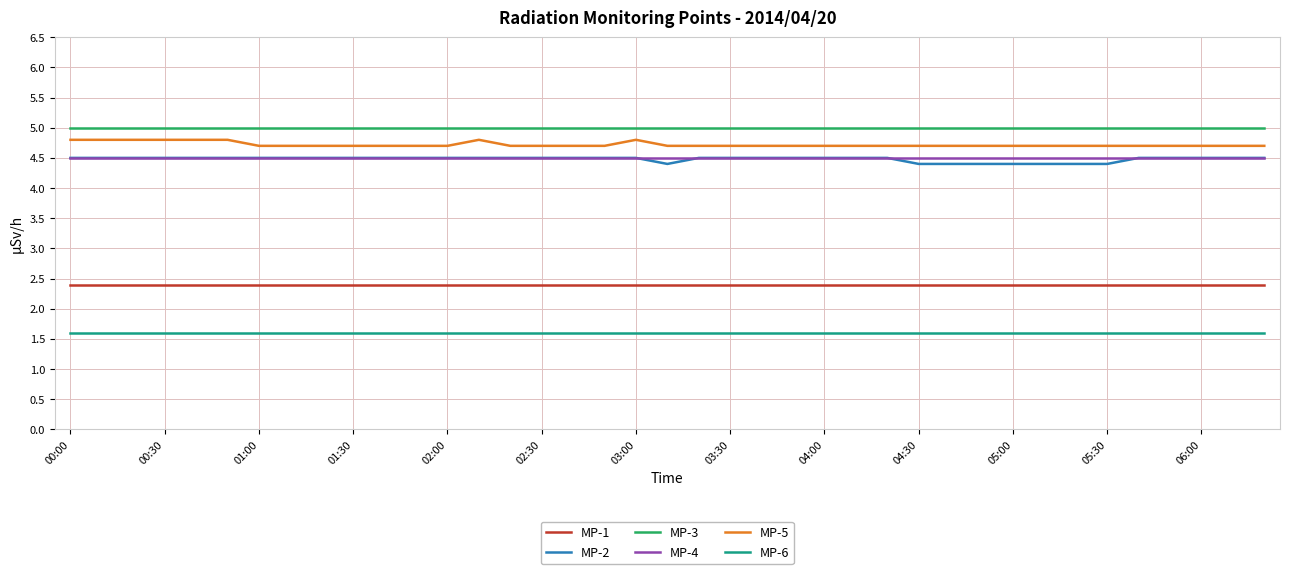

True or false: MP-1 and MP-6 intersect in this chart.

False